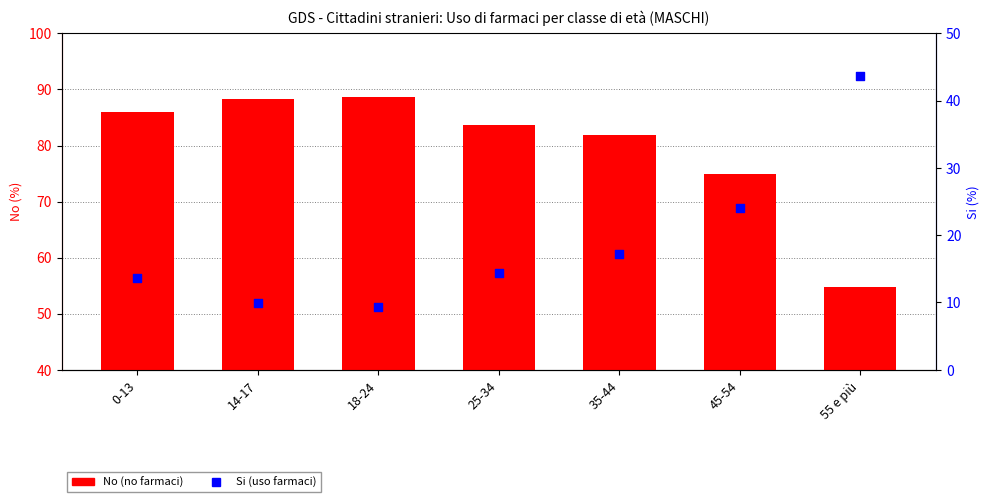

Which series has the largest total across all categories?

No